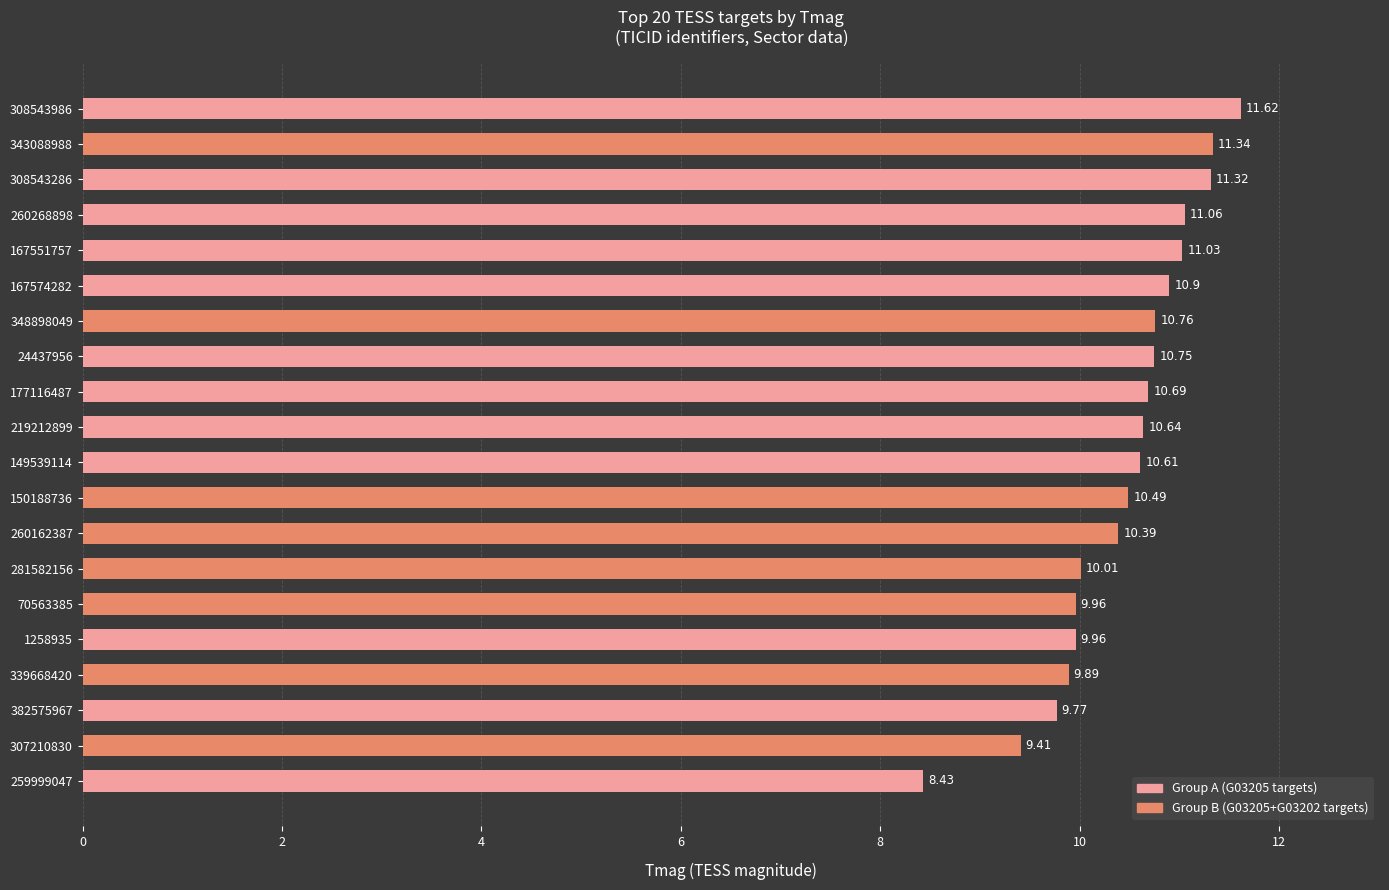

What is the sum of the values at 1258935 and 260268898?

21.0